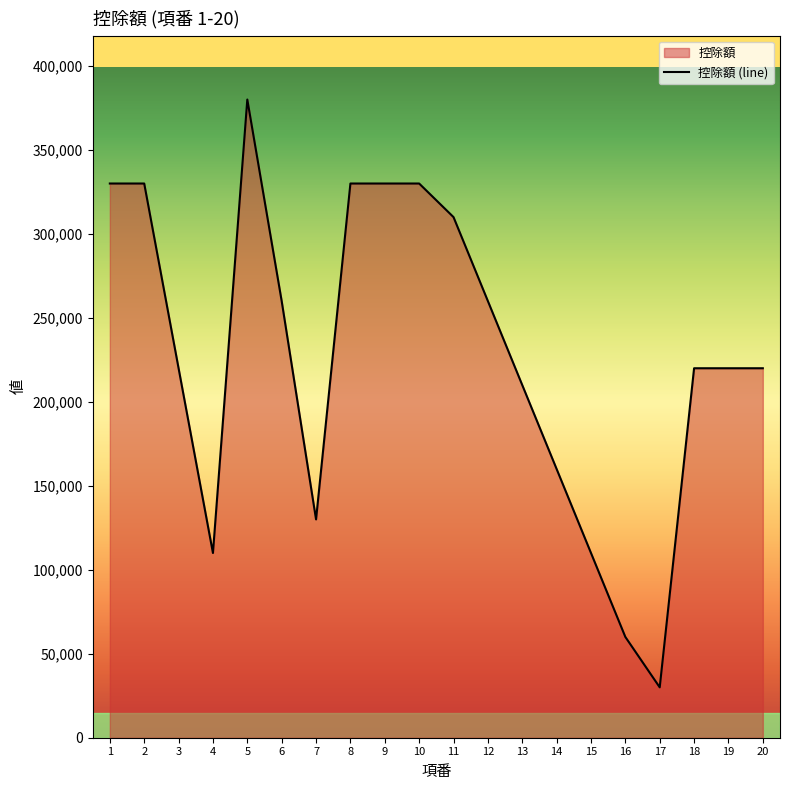

How many points are higher than both their immediate neighbors (excluding endpoints)?

1